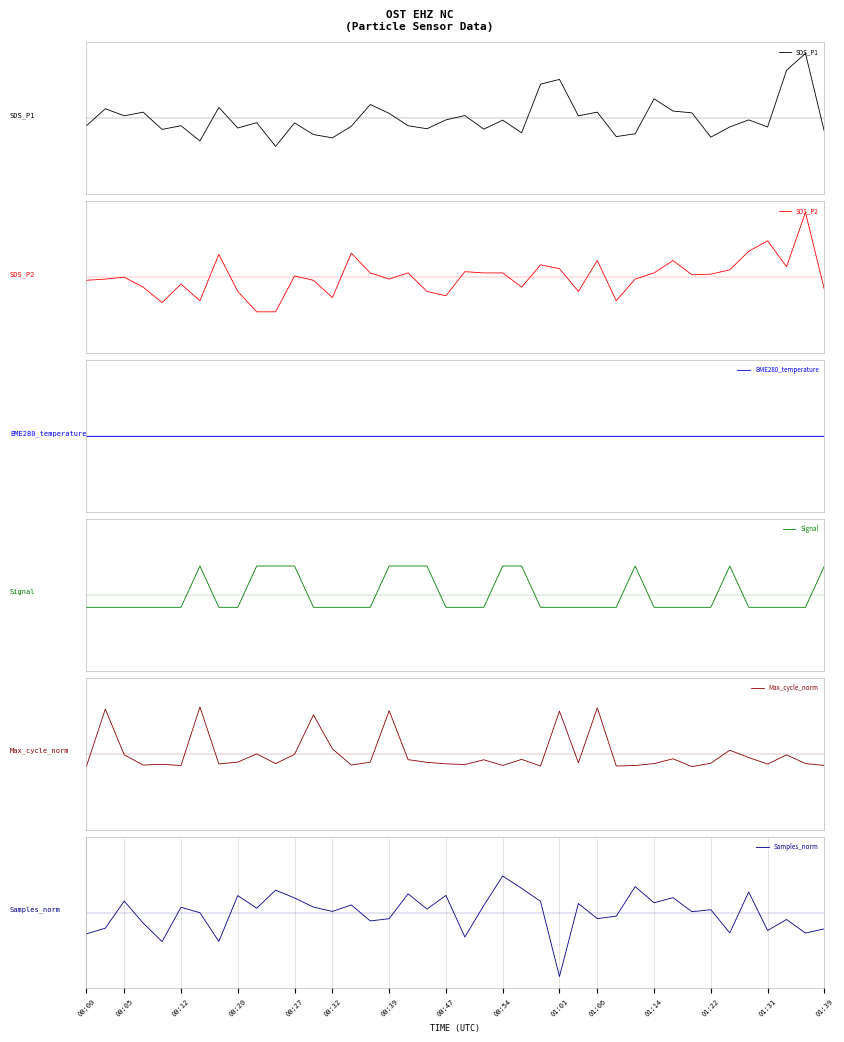

Which series ends up on top after the final intersection of Signal and SDS_P1?

Signal